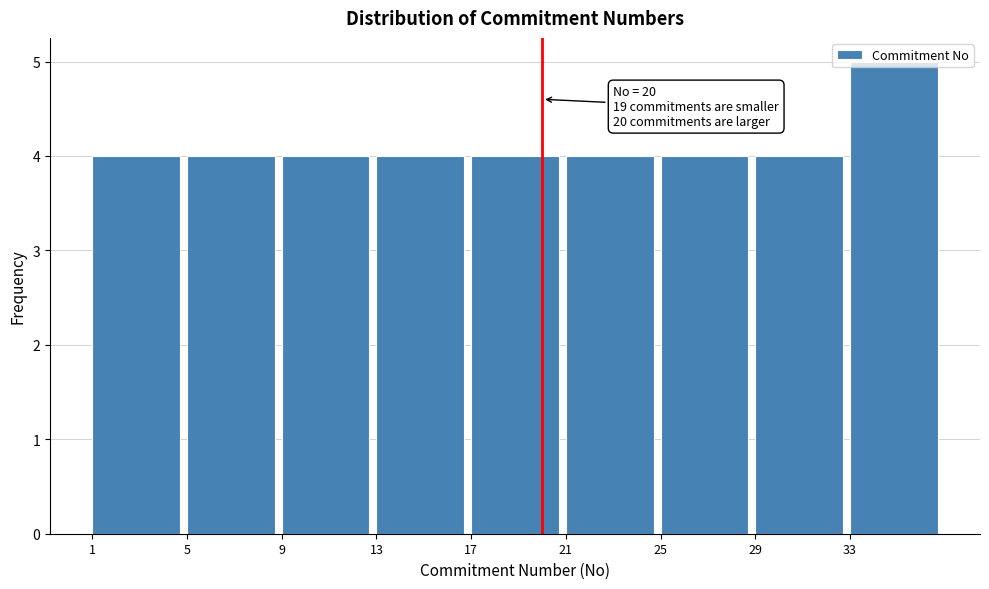

Which range on the x-axis has the tallest bar?

33 to 37